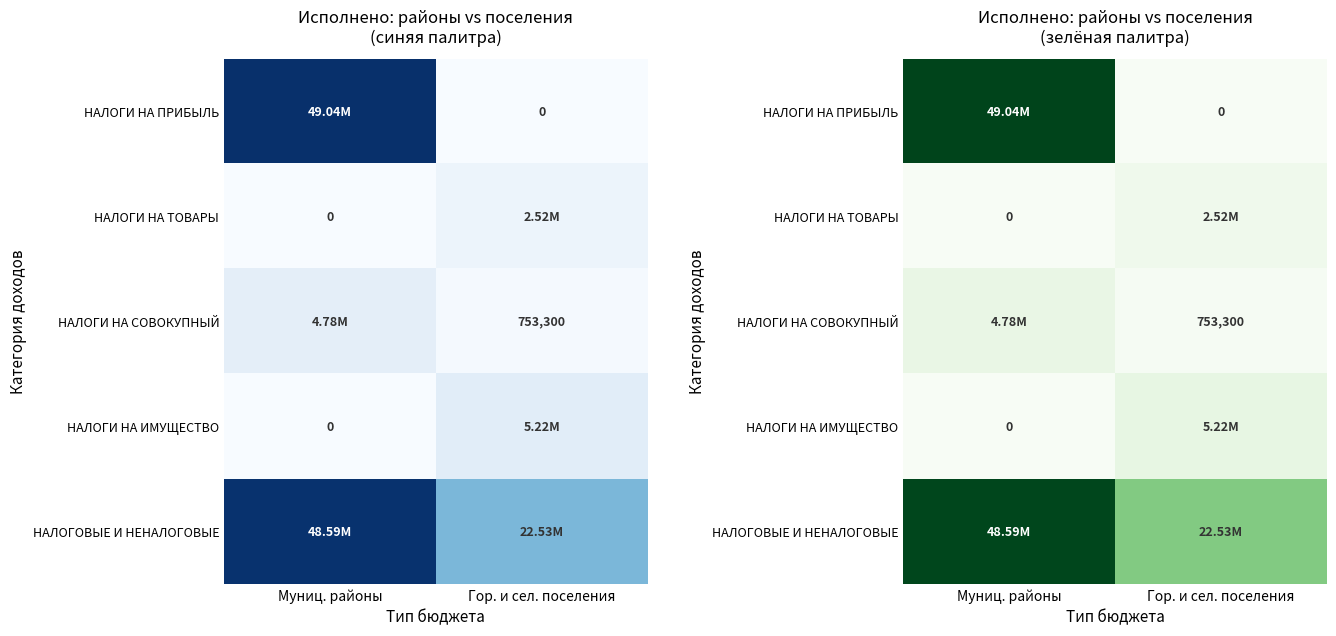

Read the НАЛОГИ НА ИМУЩЕСТВО value at Гор. и сел. поселения.

5220244.4